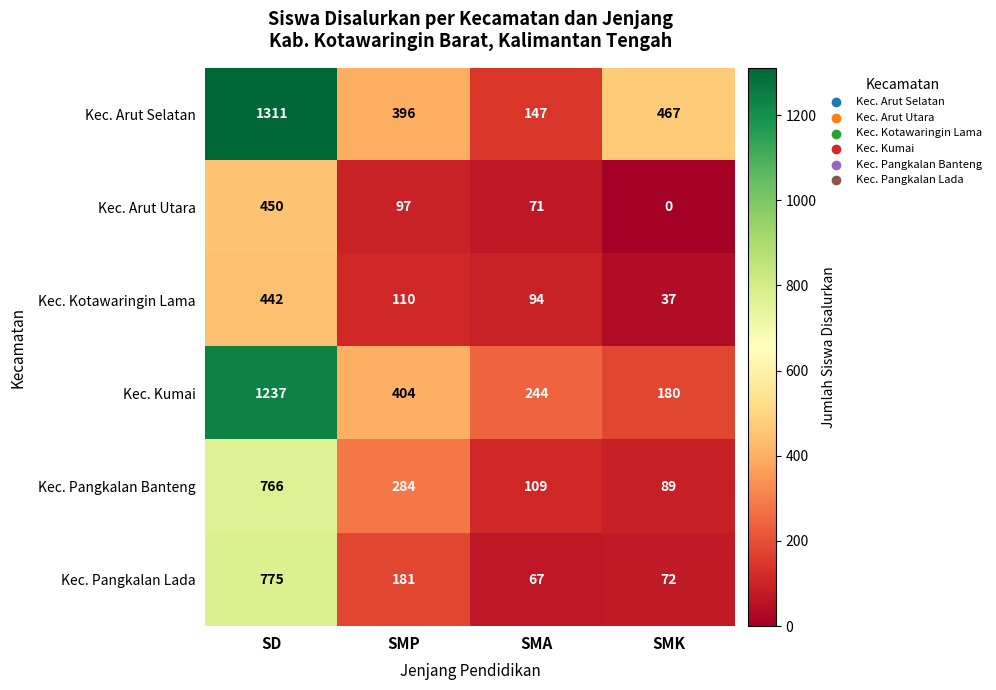

What is the maximum value shown in the chart?

1311